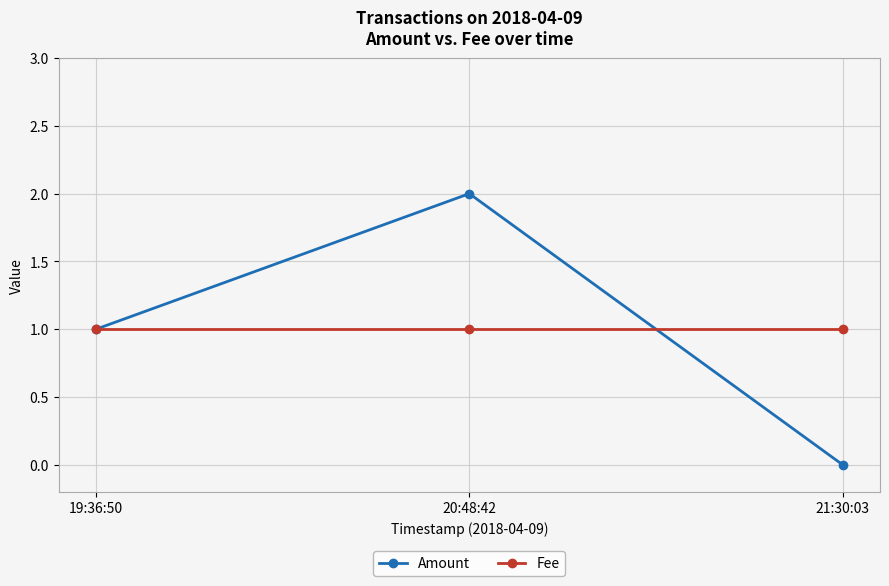

At 21:30:03, list the series in order from smallest to largest.

Amount, Fee